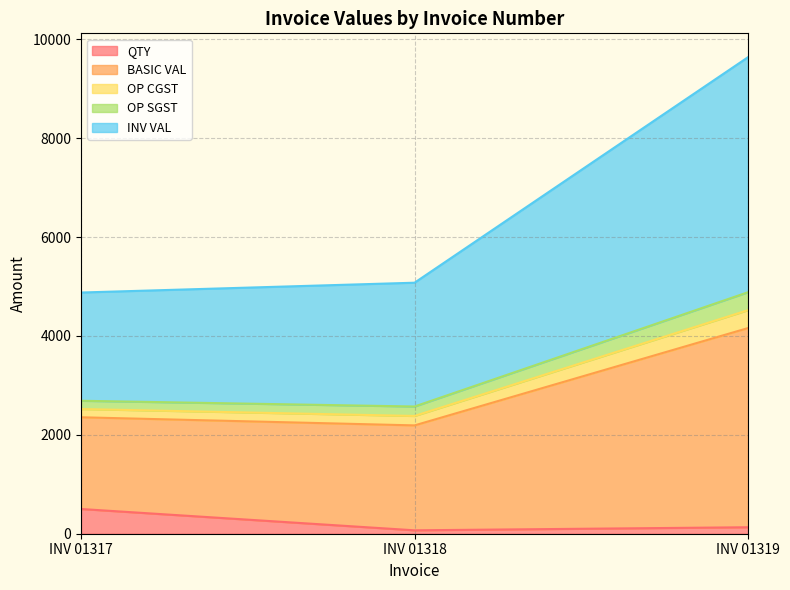

Does the chart display data point markers on the line(s)?

No